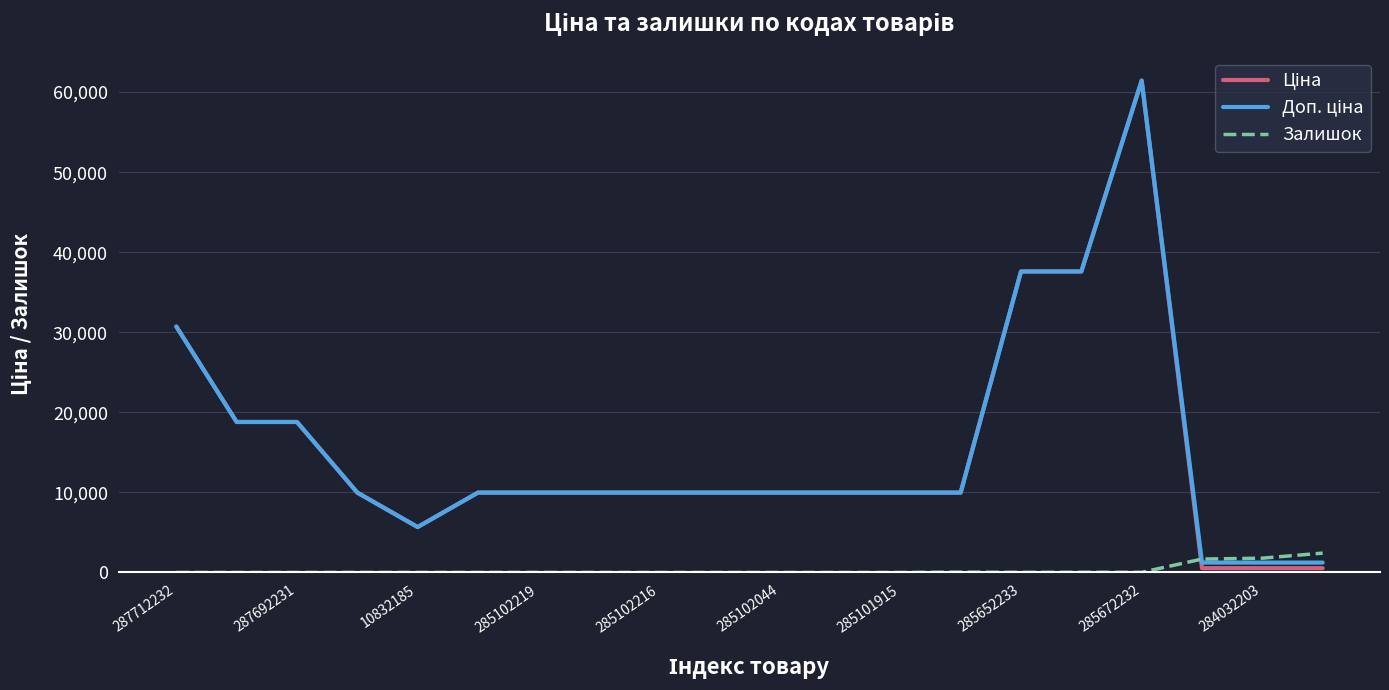

What is the highest value of the Залишок series?

2419.0